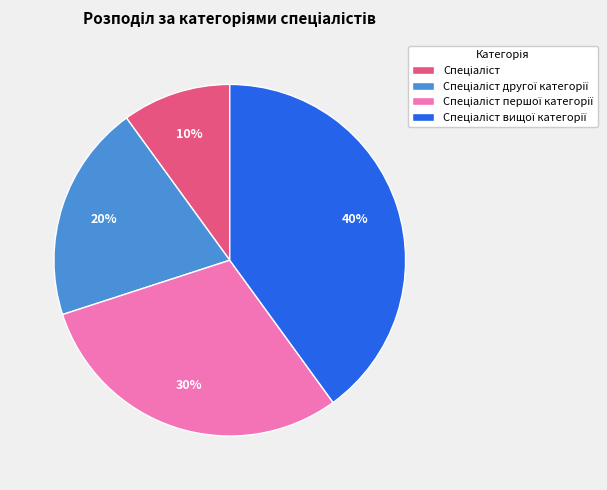

To the nearest percent, what is the average slice percentage?

25%